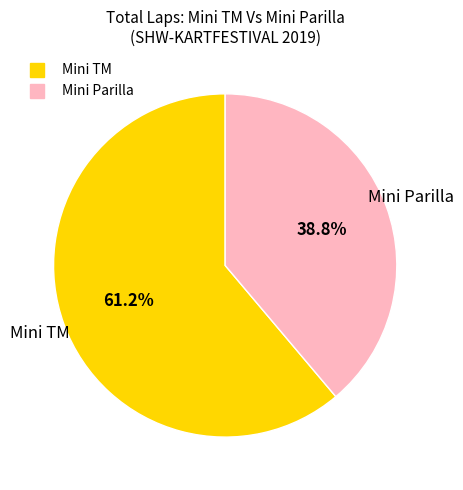

Is there a majority slice in this chart?

Yes